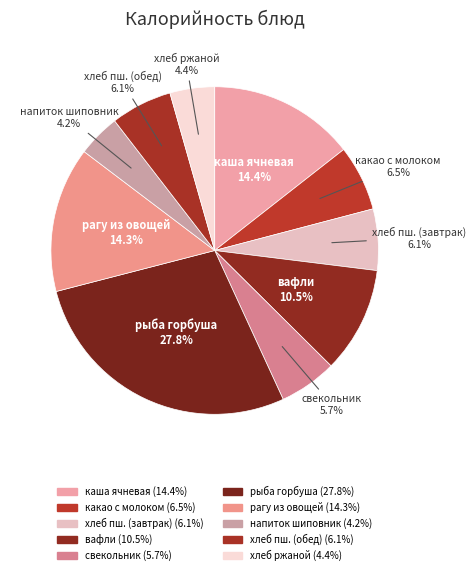

How many segments does this pie chart have?

10